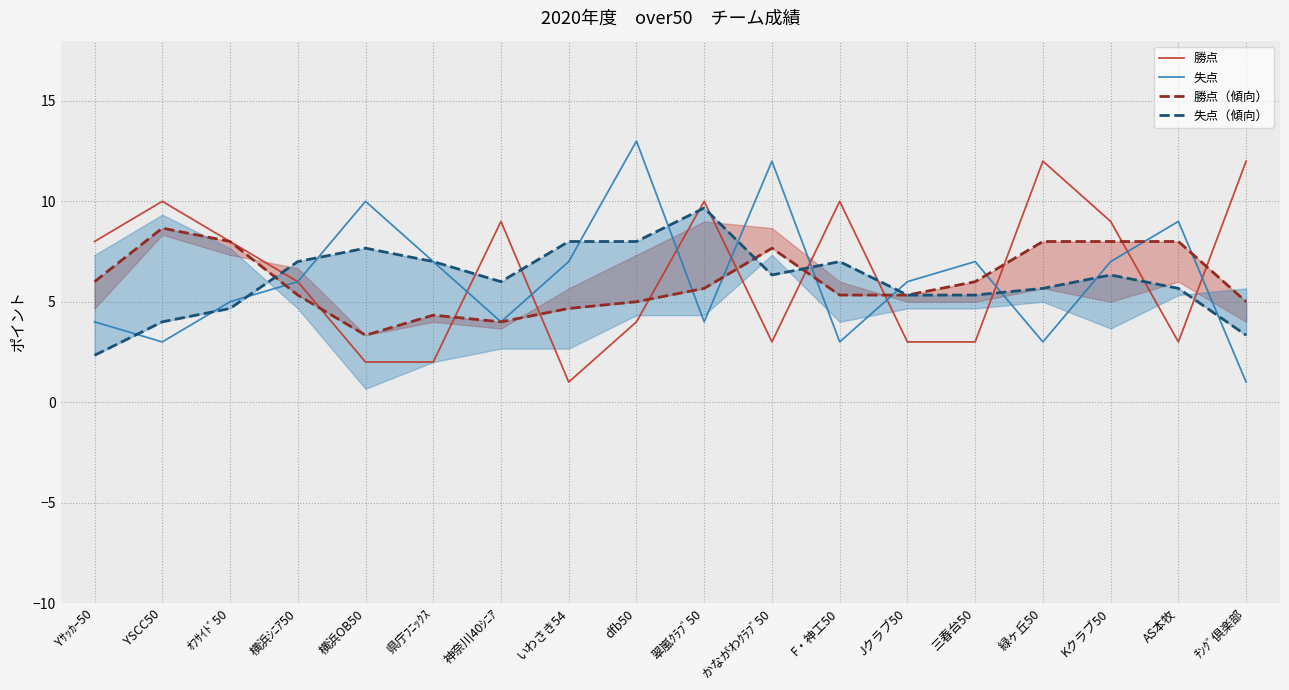

How many interior local valleys does the 失点 series have?

5